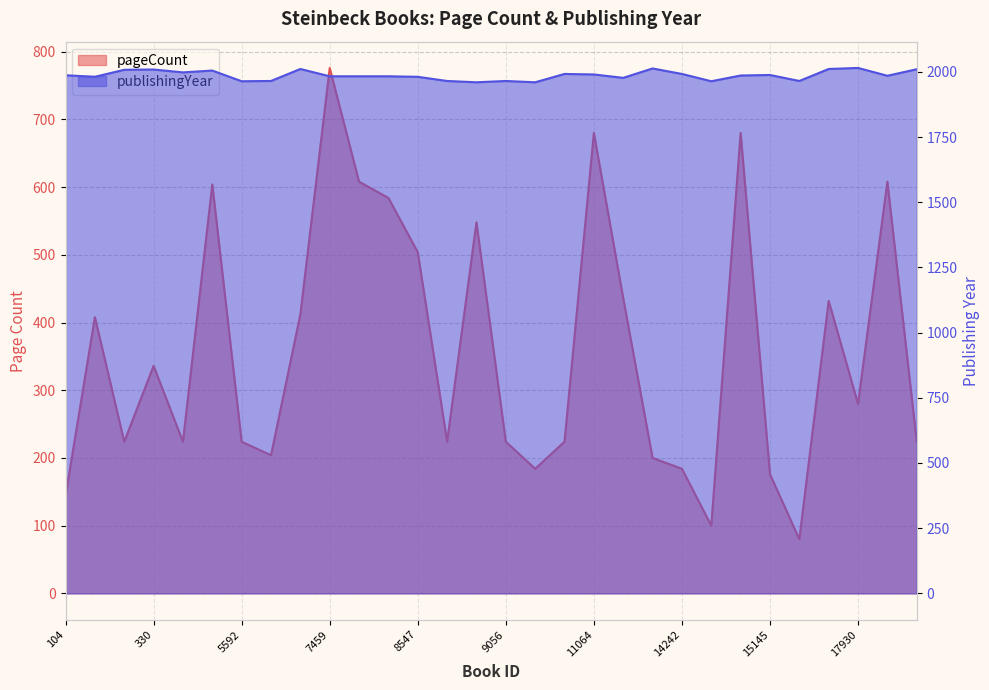

What is the highest value of the pageCount series?

776